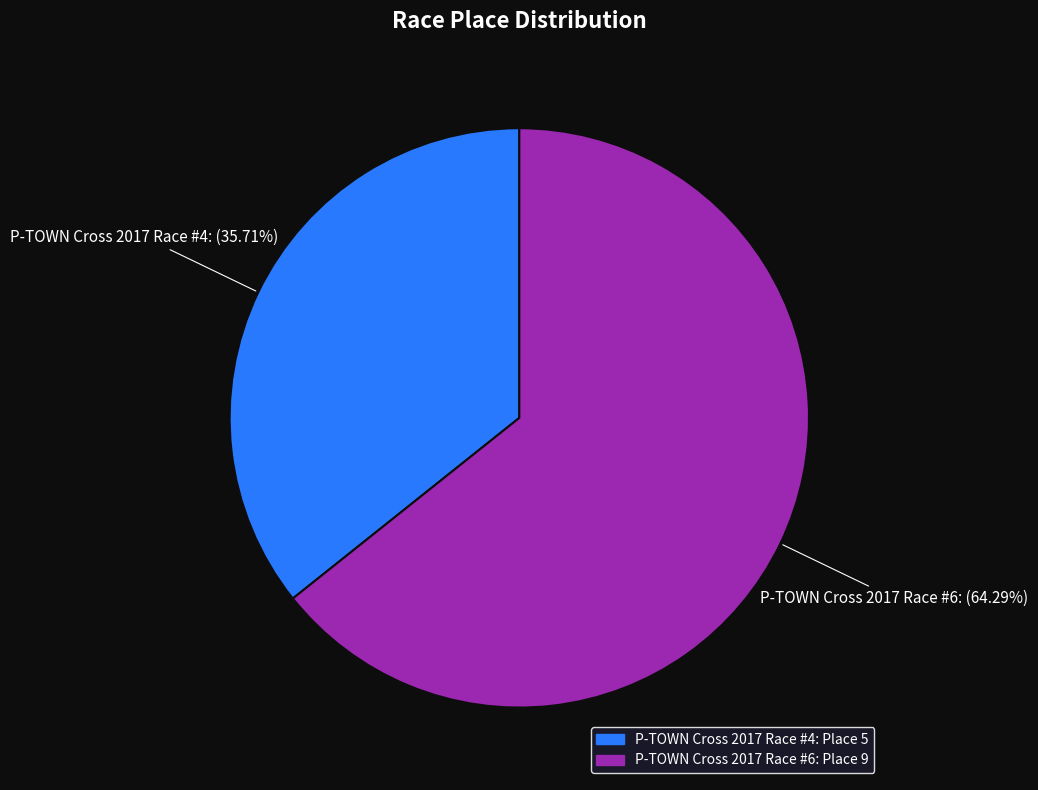

Count the number of slices in the pie.

2